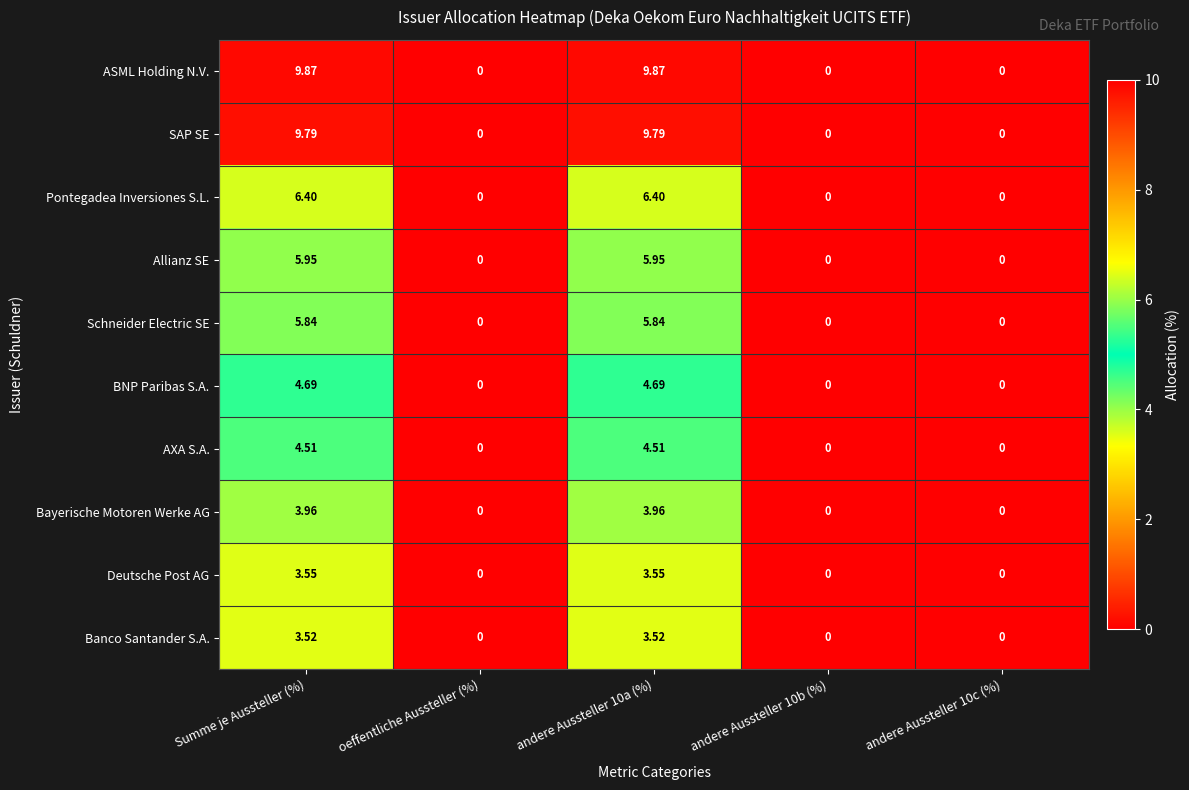

Which series has the widest spread of values?

ASML Holding N.V.